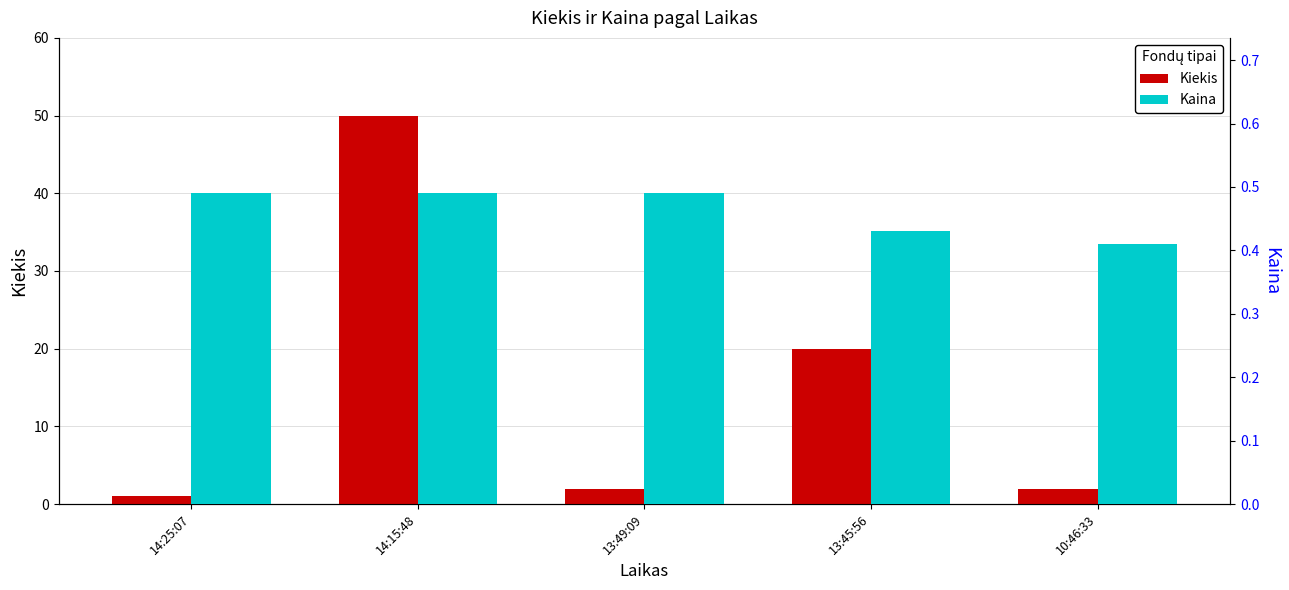

What is the maximum value shown in the chart?

50.0